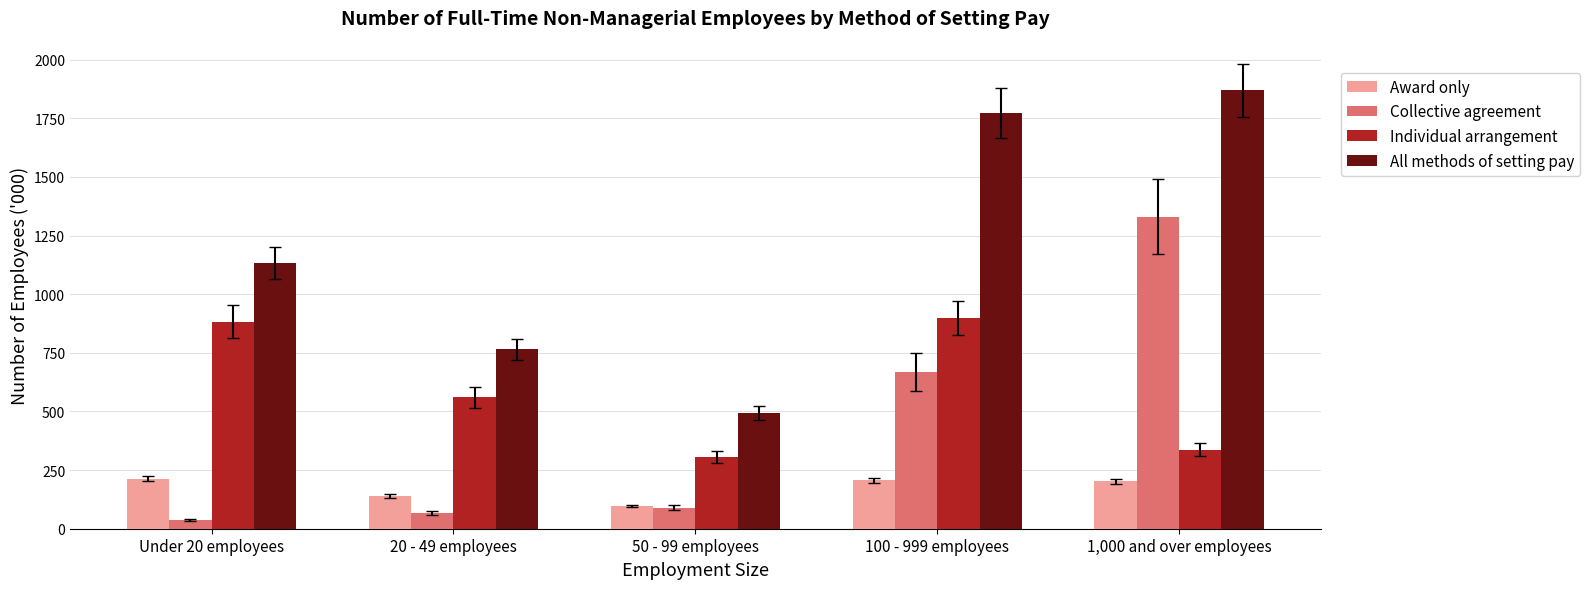

What is the maximum value shown in the chart?

1869.8